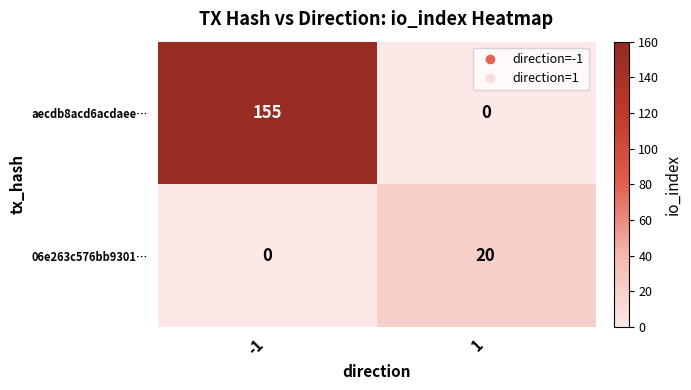

What is the sum of all 06e263c576bb9301… values?

20